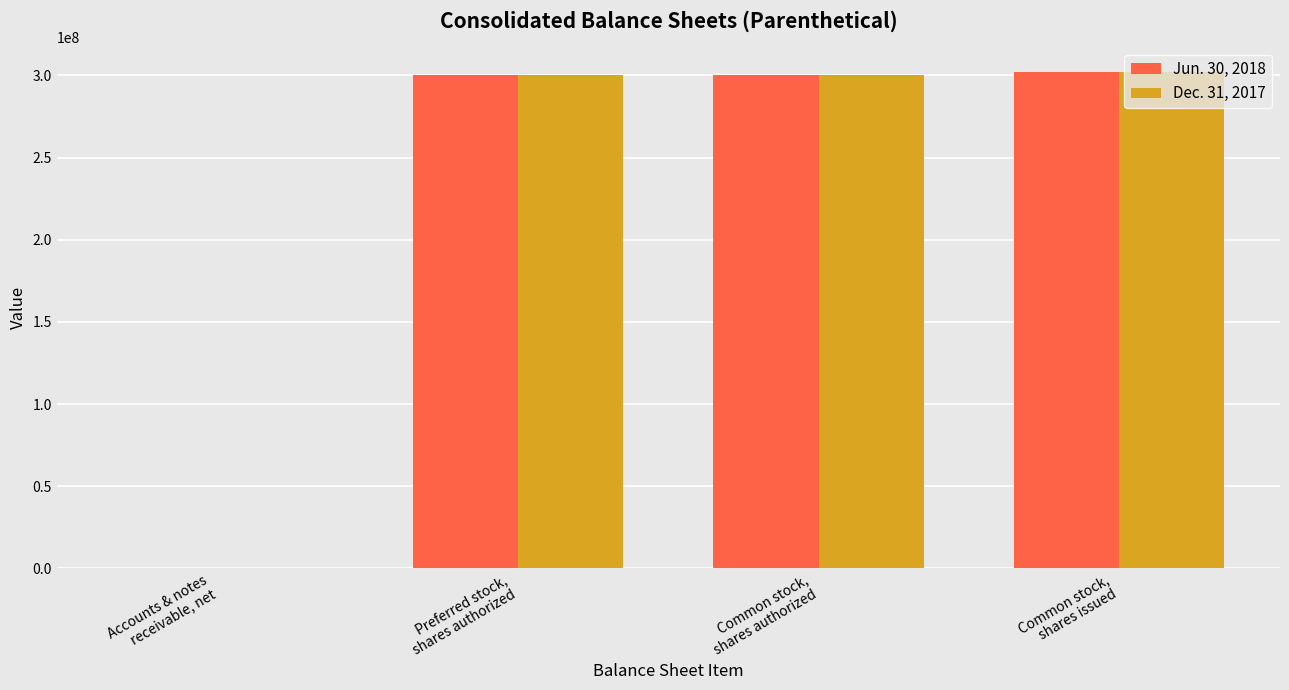

Count the number of data series in this chart.

2